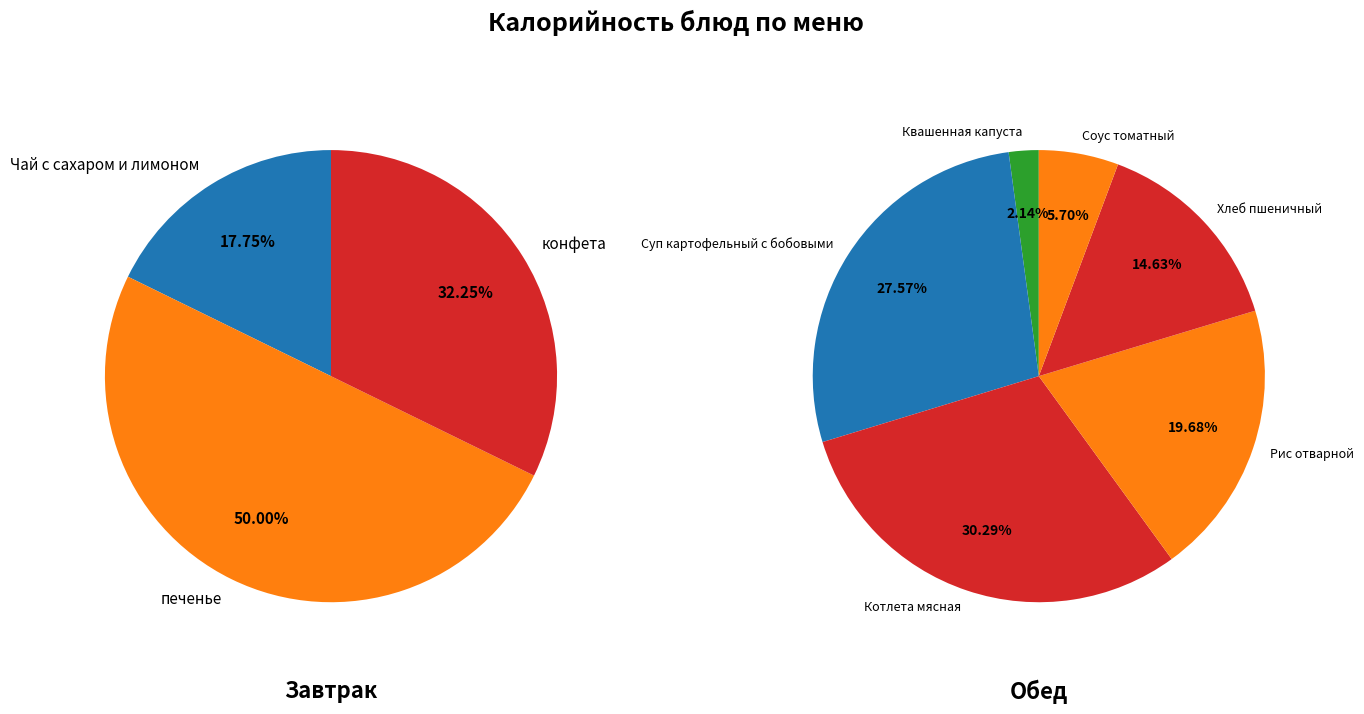

Does Соус томатный represent more than half of the total?

No